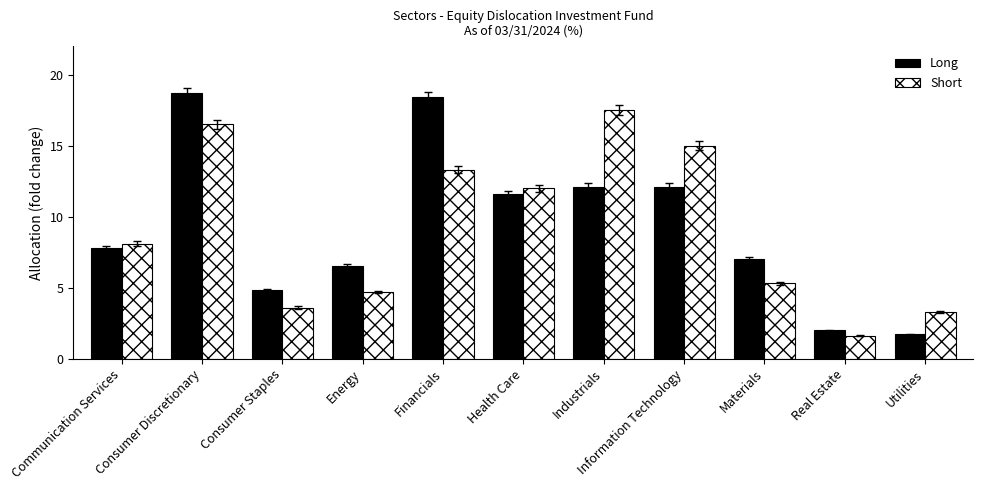

Which series has the largest range (max minus min)?

Long